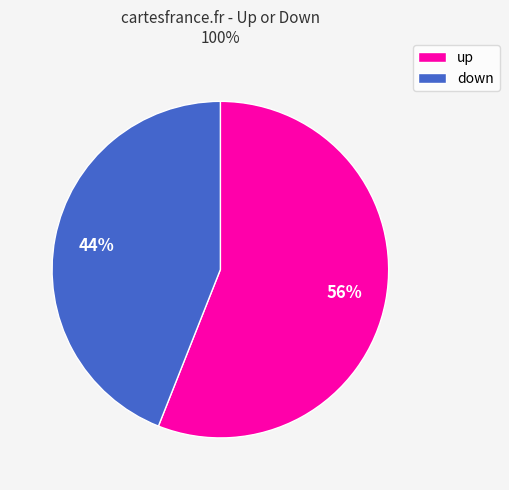

To the nearest percent, what is the average slice percentage?

50%